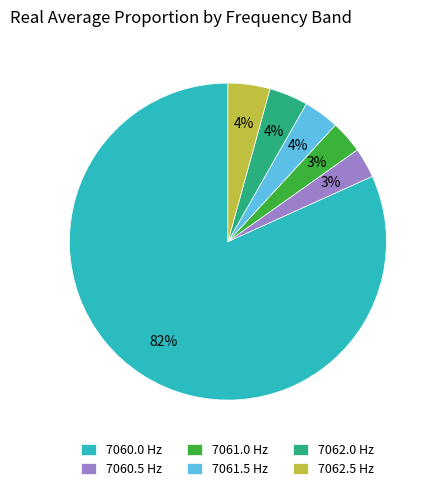

The 7062.0 Hz slice represents 19% of the pie. True or false?

False